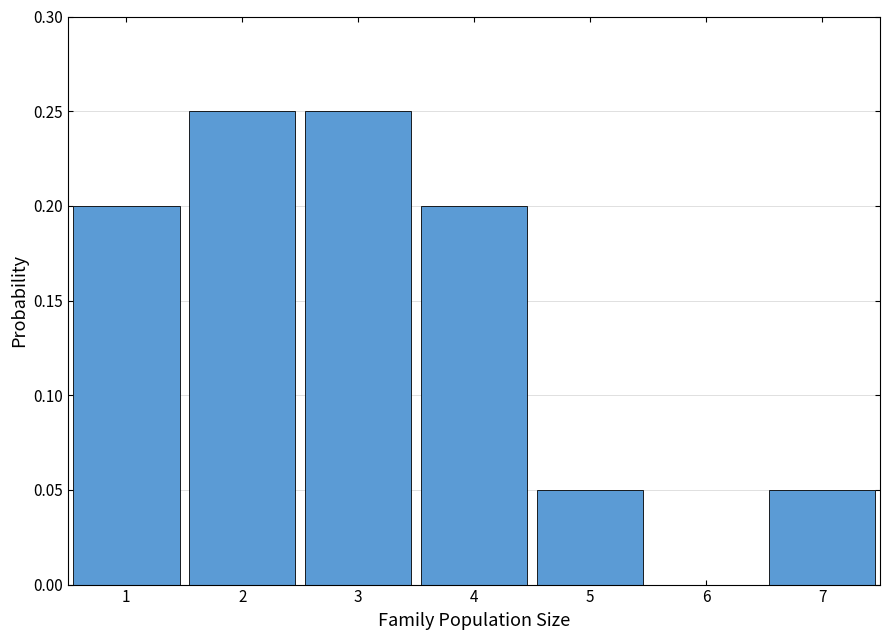

What is the height of the bar covering 3.5 to 4.5 on the x-axis? The values are not printed on the chart, so give them approximately, as read against the axis.

0.20